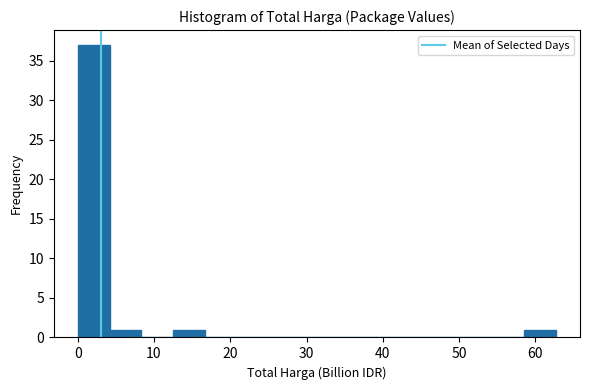

Reading left to right, list every bar in this chart as the range it spans on the x-axis followed by its height. Neither the bar edges nor the heights are printed on the chart, so give them approximately, as read against the axes.

0 to 4: 37
4 to 8: 1
8 to 13: 0
13 to 17: 1
17 to 21: 0
21 to 25: 0
25 to 29: 0
29 to 33: 0
33 to 38: 0
38 to 42: 0
42 to 46: 0
46 to 50: 0
50 to 54: 0
54 to 59: 0
59 to 63: 1